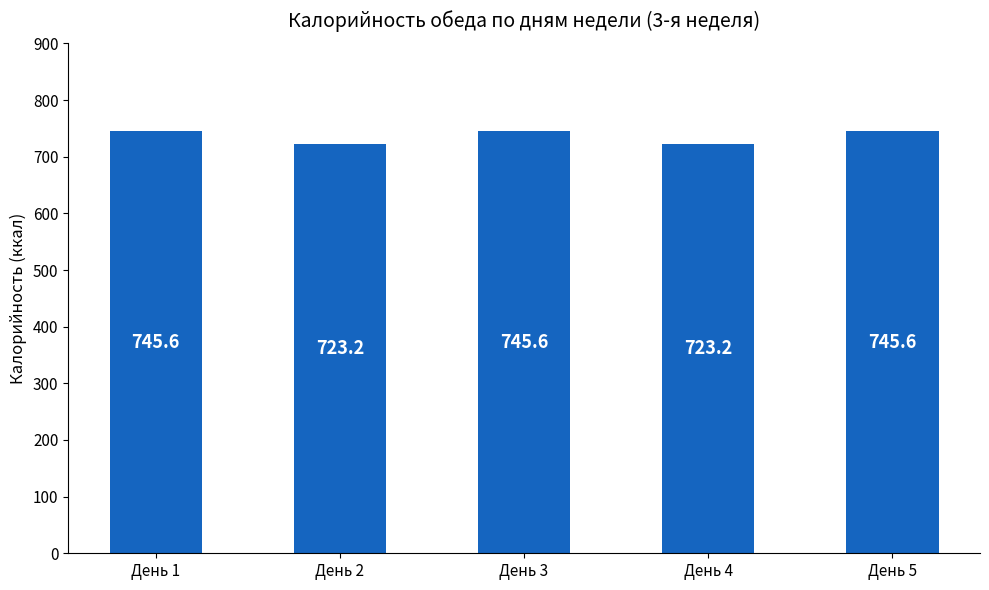

Does the chart contain any negative values?

No